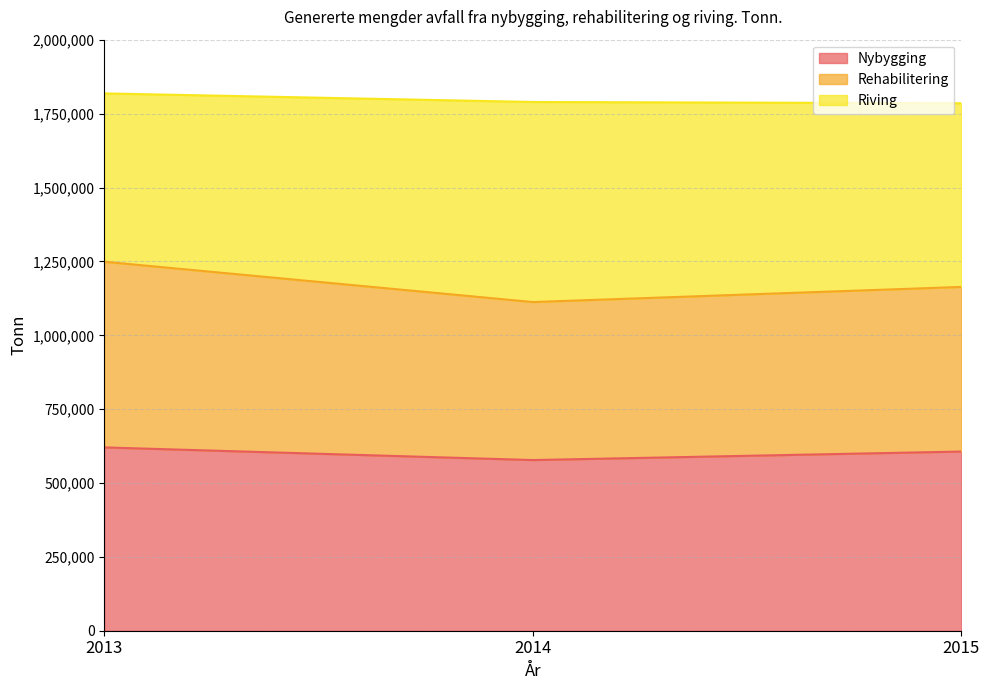

What is the value of the Rehabilitering point at the 2nd from the left?

1112588